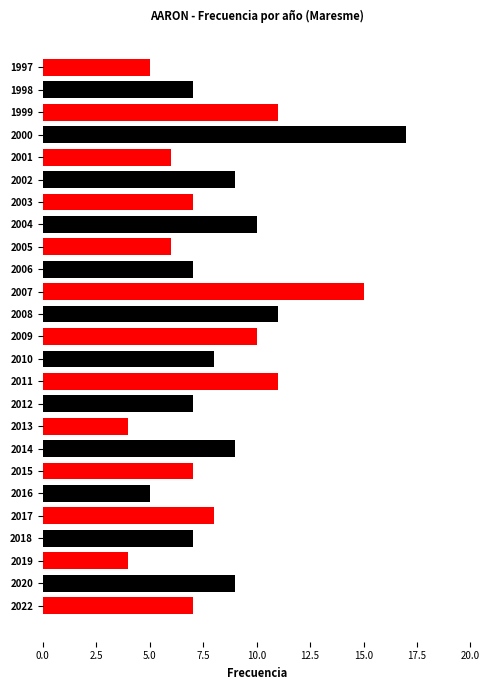

What is the difference between the maximum and minimum values?

13